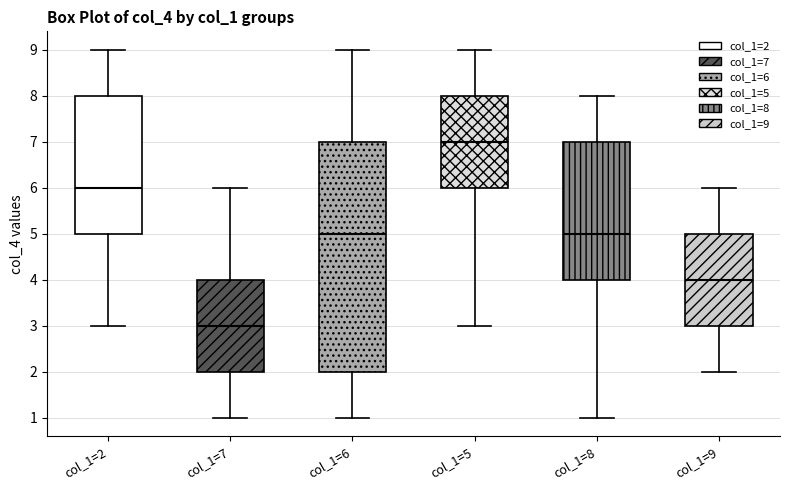

Reading left to right, read every box against the y-axis: the position of its median line, the range the box covers, and the ends of its whiskers. The values are not printed on the chart, so give them approximately, as read against the axis.

col_1=2: median 6, box 5 to 8, whiskers 3 to 9
col_1=7: median 3, box 2 to 4, whiskers 1 to 6
col_1=6: median 5, box 2 to 7, whiskers 1 to 9
col_1=5: median 7, box 6 to 8, whiskers 3 to 9
col_1=8: median 5, box 4 to 7, whiskers 1 to 8
col_1=9: median 4, box 3 to 5, whiskers 2 to 6